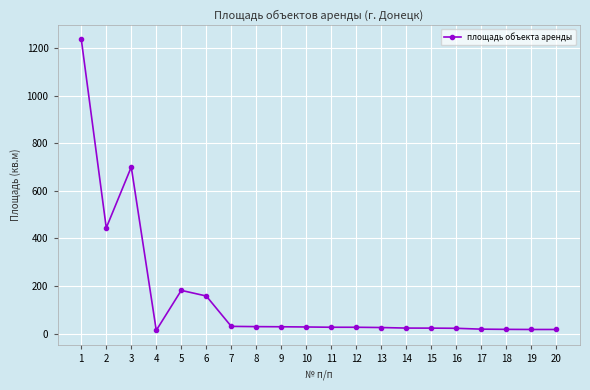

Where does the data first go above 26?

1